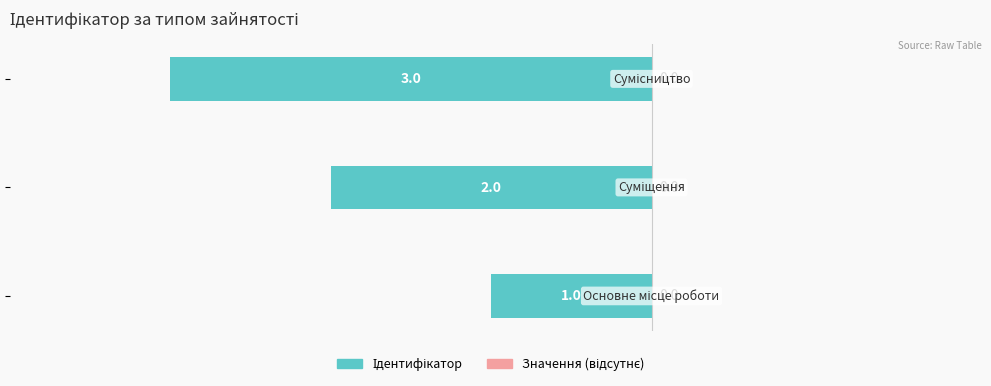

How many bars are there in total?

3